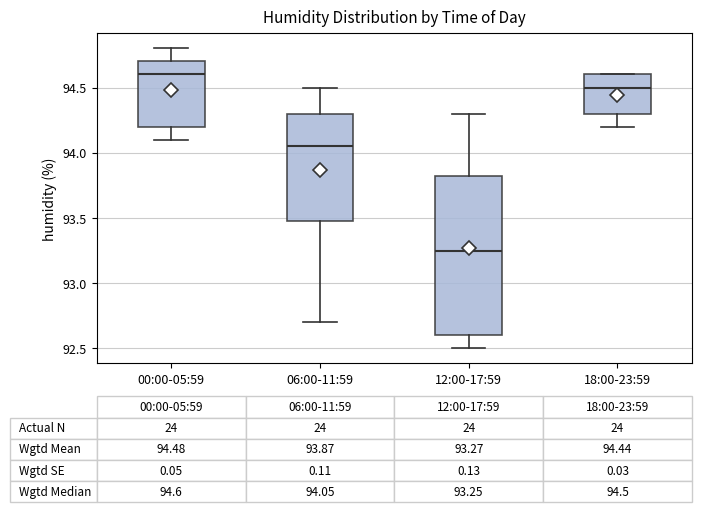

Comparing the boxes themselves (not the whiskers), which one is the tallest?

12:00-17:59